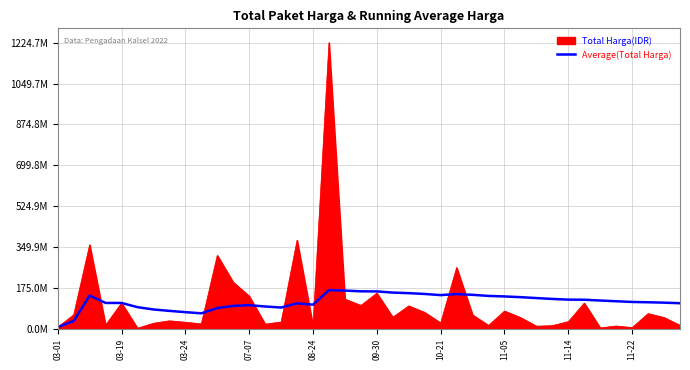

Is this an area chart (filled region under the line)?

Yes